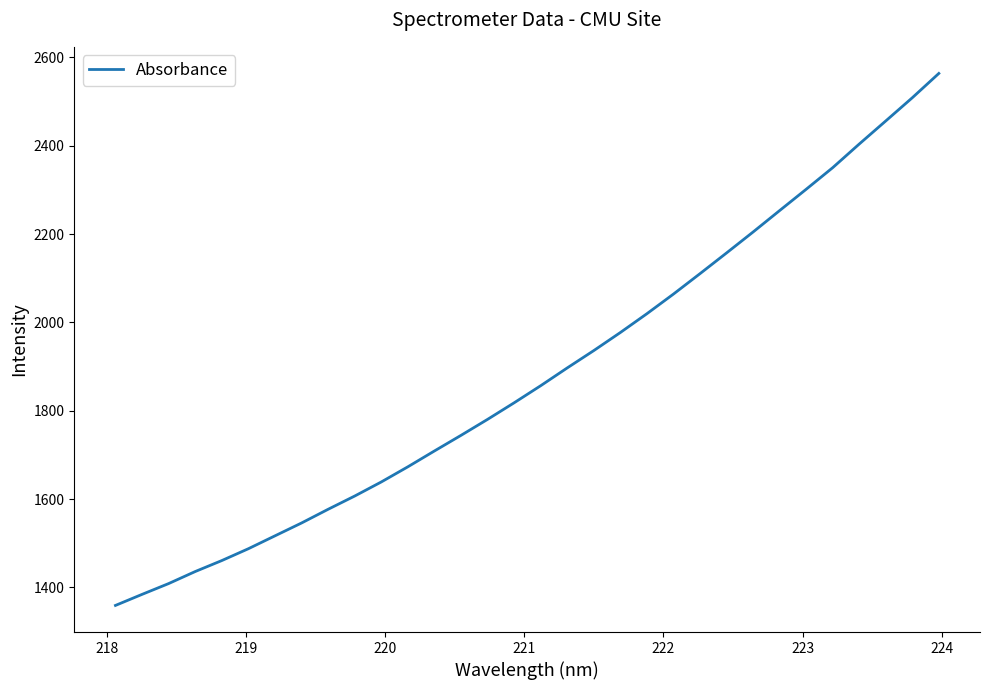

What is the difference between the maximum and minimum values?

1204.2